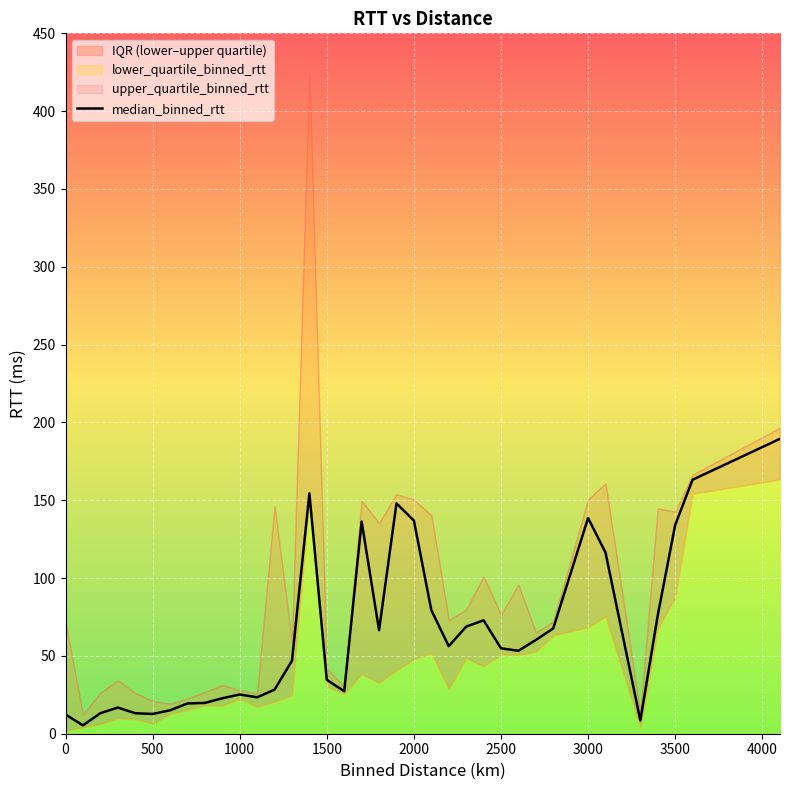

Is it true that median_binned_rtt equals 87.2 at 2500?

False